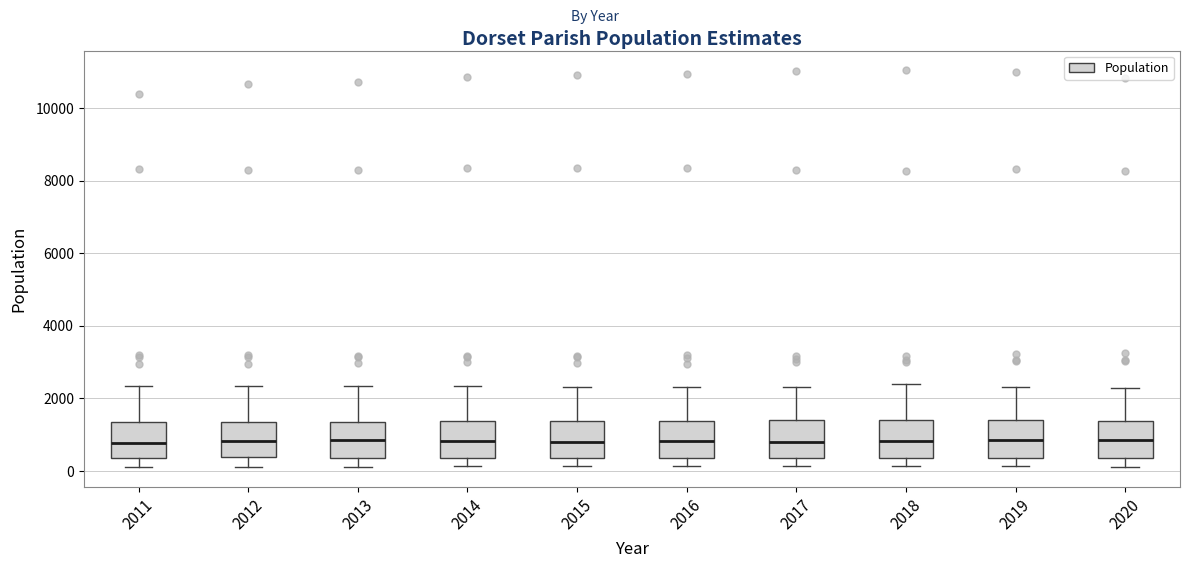

Where is the lower edge of the box at x = 2013 on the y-axis? The values are not printed on the chart, so give them approximately, as read against the axis.

400